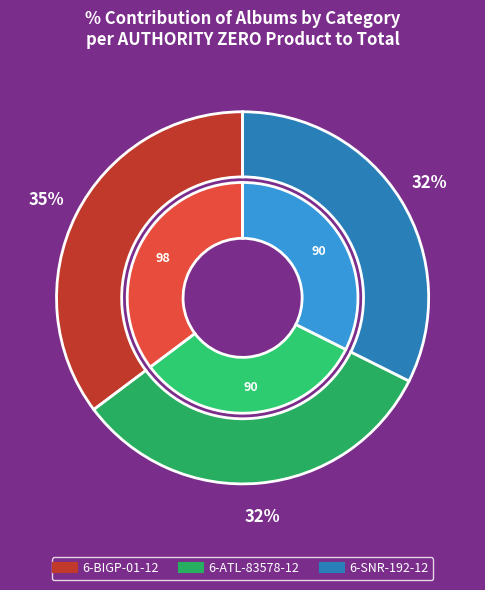

To the nearest percent, what is the combined percentage of 6-ATL-83578-12 and 6-BIGP-01-12?

68%